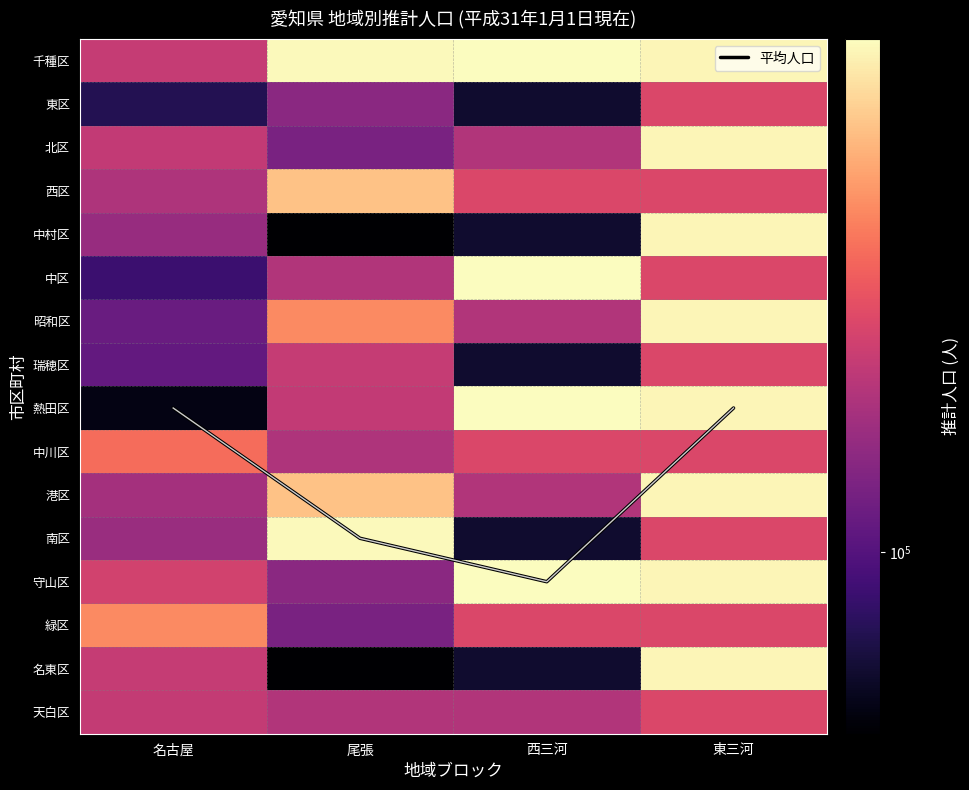

At how many categories does at least one series exceed 39627?

4